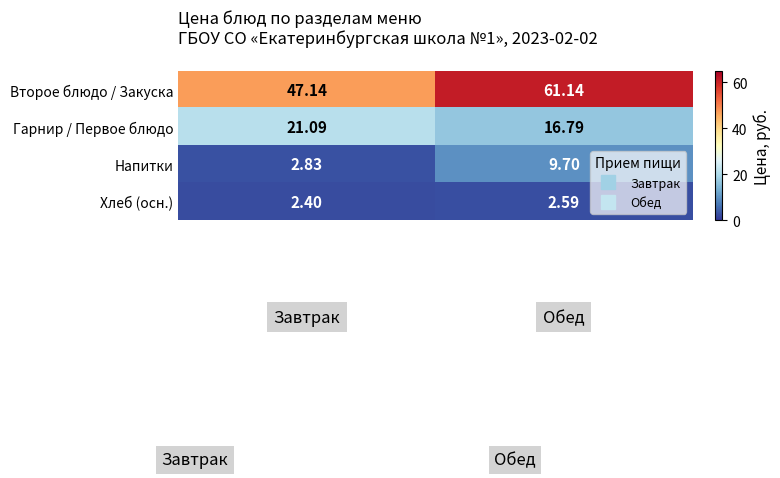

Which series has the largest total across all categories?

Второе блюдо / Закуска